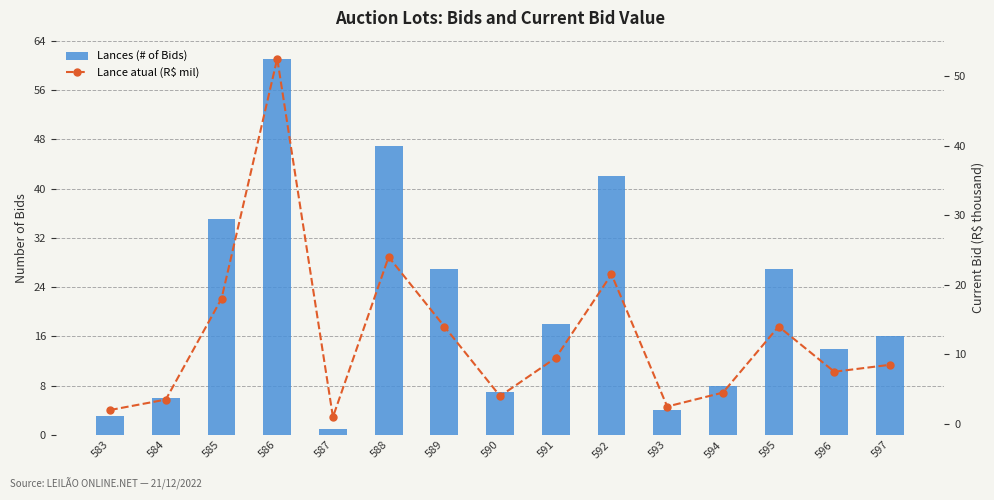

True or false: Lances (# of Bids) has a value of 18.0 at 591.

True